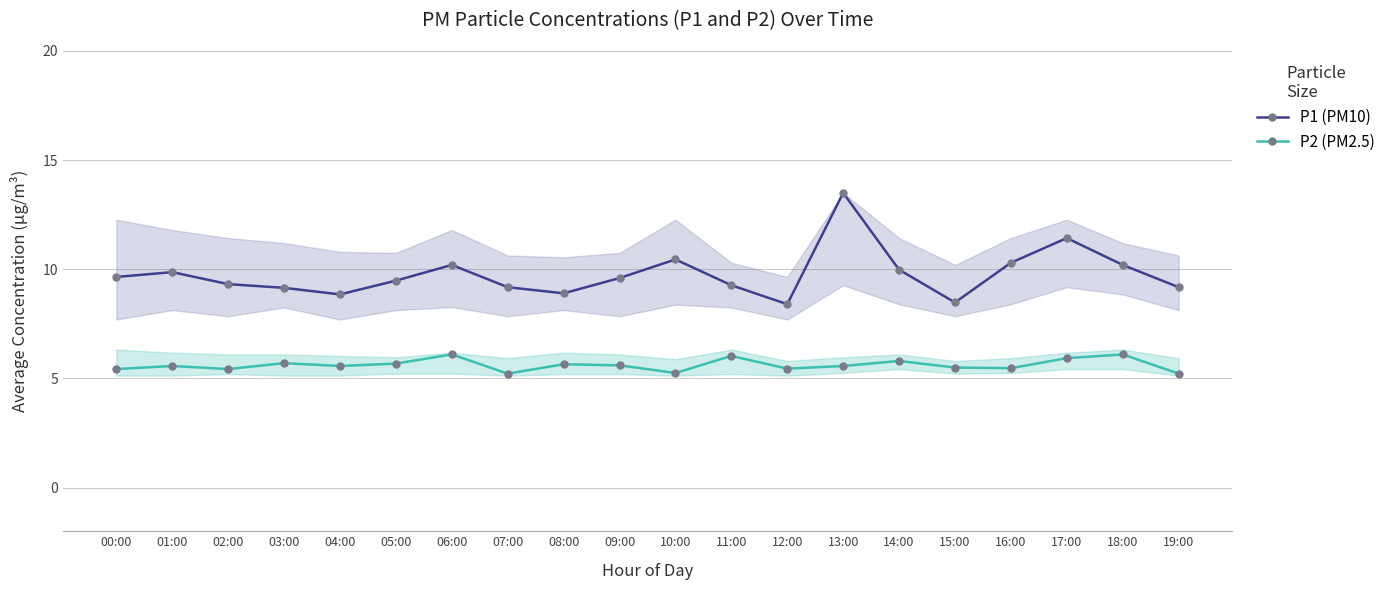

True or false: P1 (PM10) and P2 (PM2.5) intersect in this chart.

False